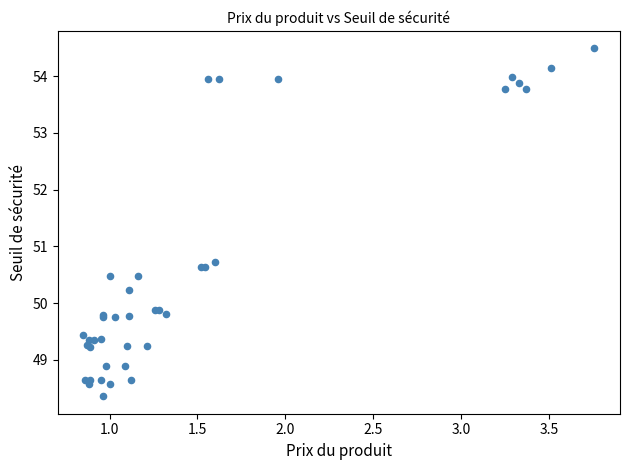

What Y value in the scatter plot is closest to 51?

50.7